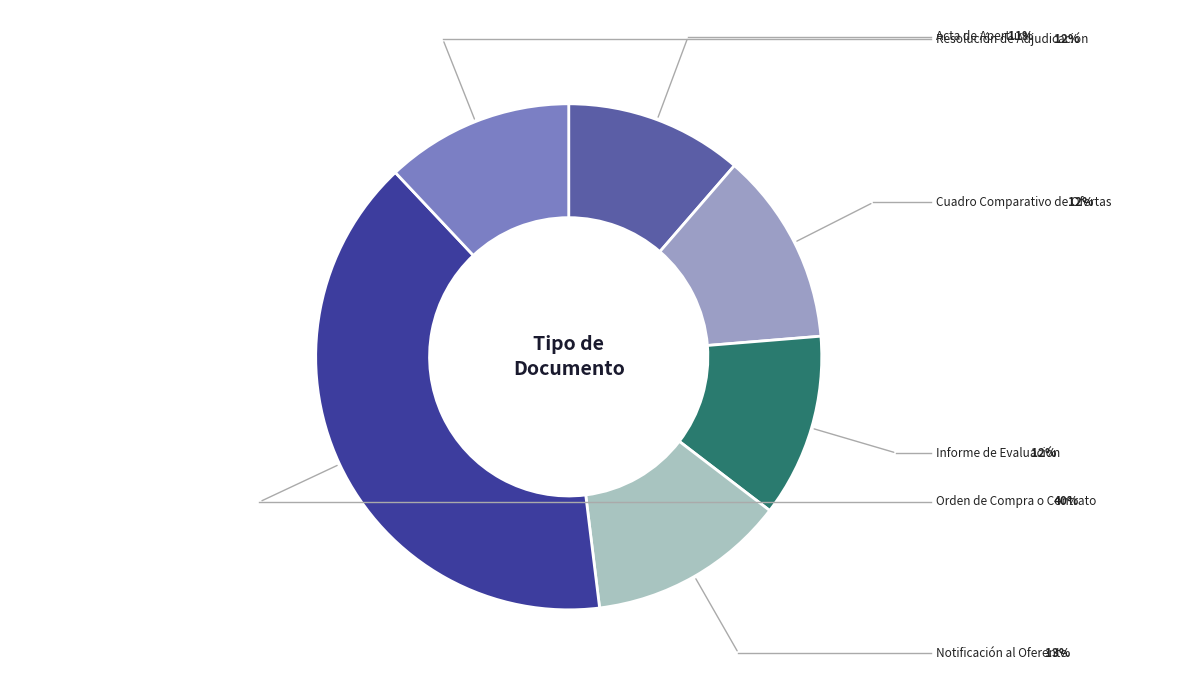

Does any single category account for the majority?

No